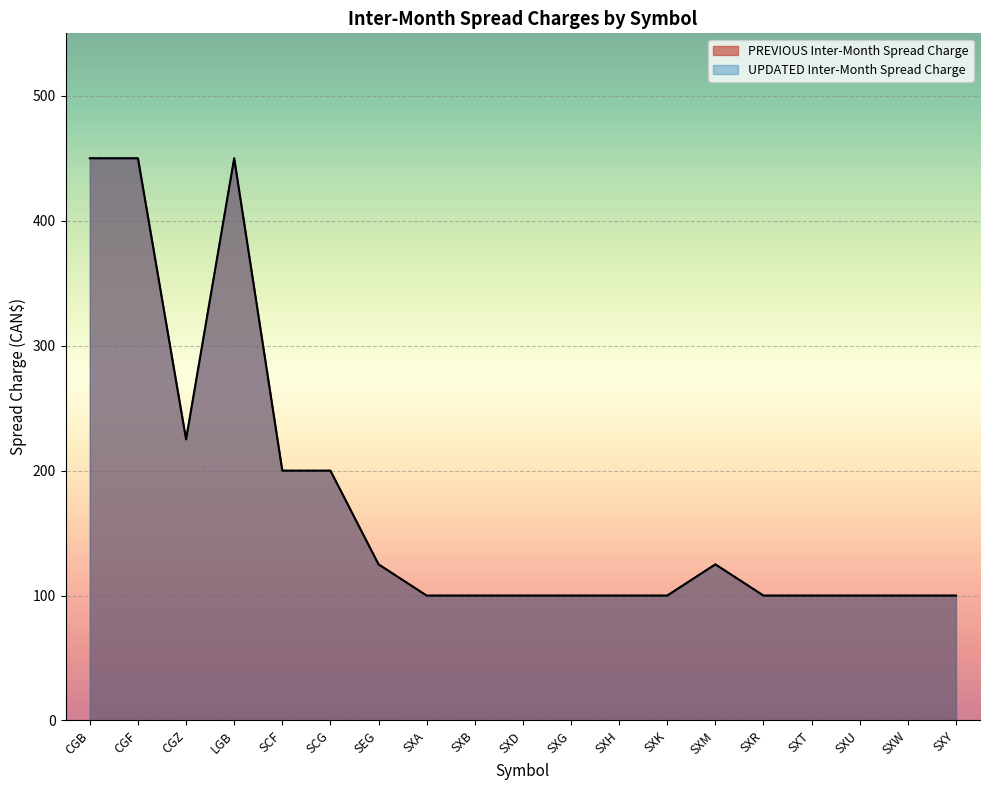

What is the sum of all UPDATED Inter-Month Spread Charge values?

3325